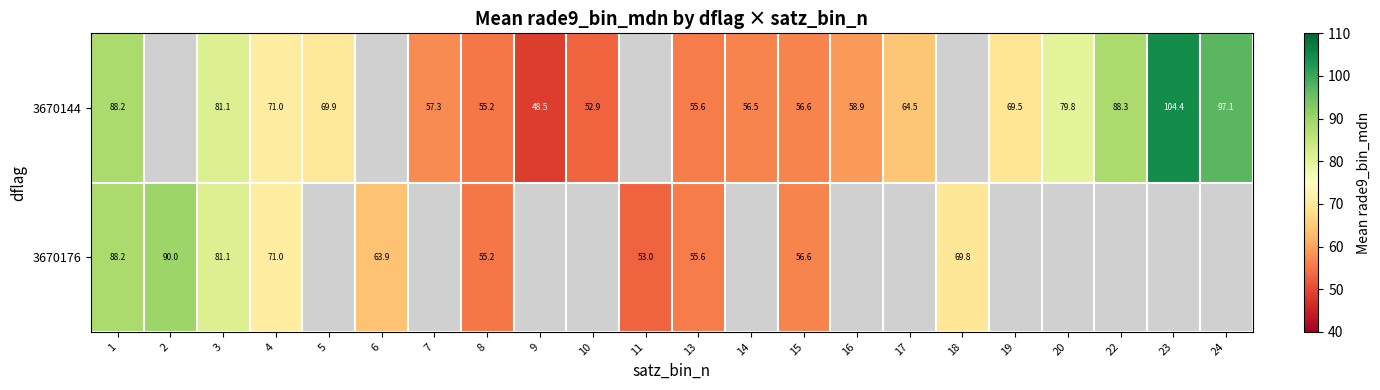

At which category is the sum across all series the highest?

1